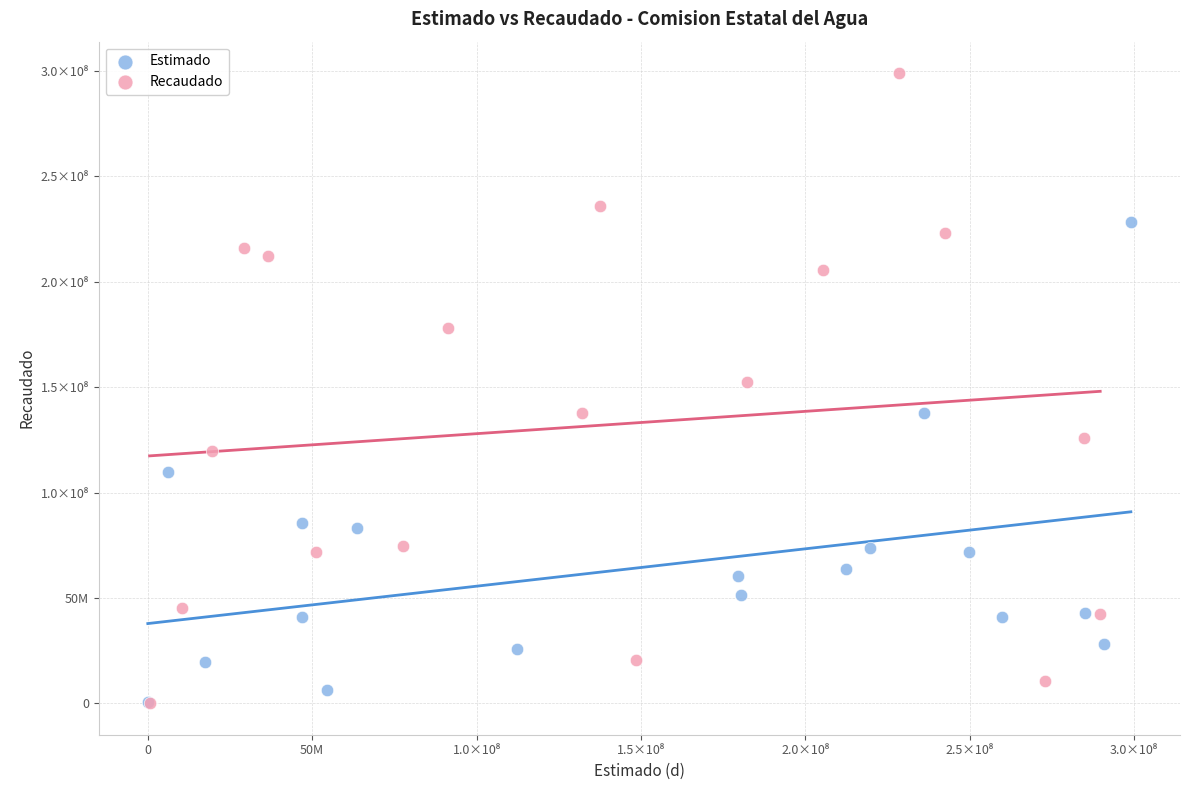

What are all the series names shown in the legend?

Estimado, Recaudado